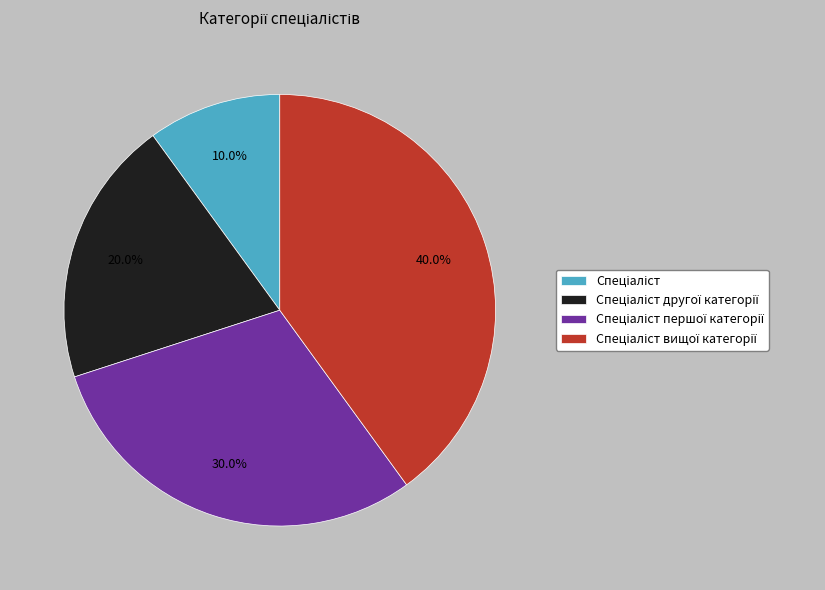

Count the number of slices in the pie.

4